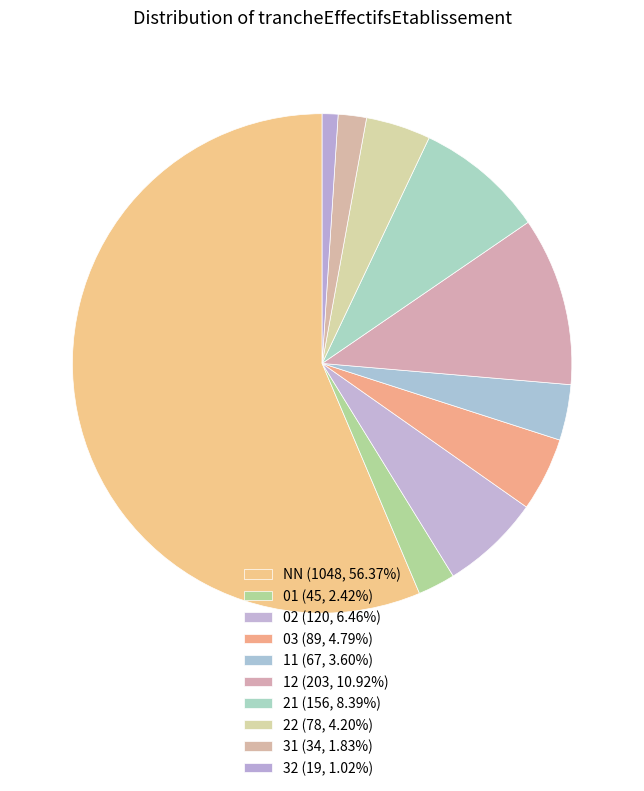

Is there a majority slice in this chart?

Yes